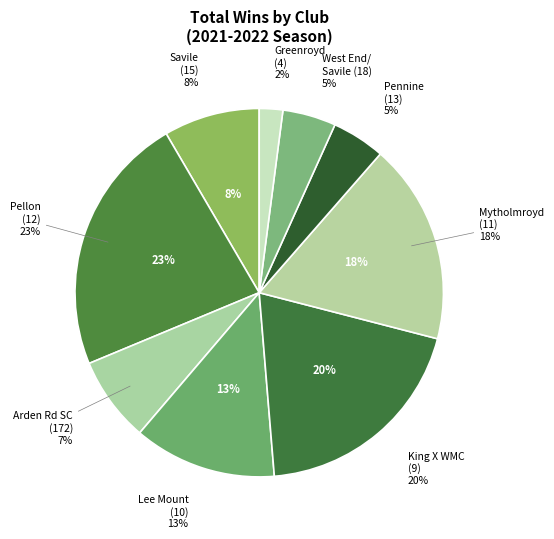

To the nearest percent, what is the average slice percentage?

11%